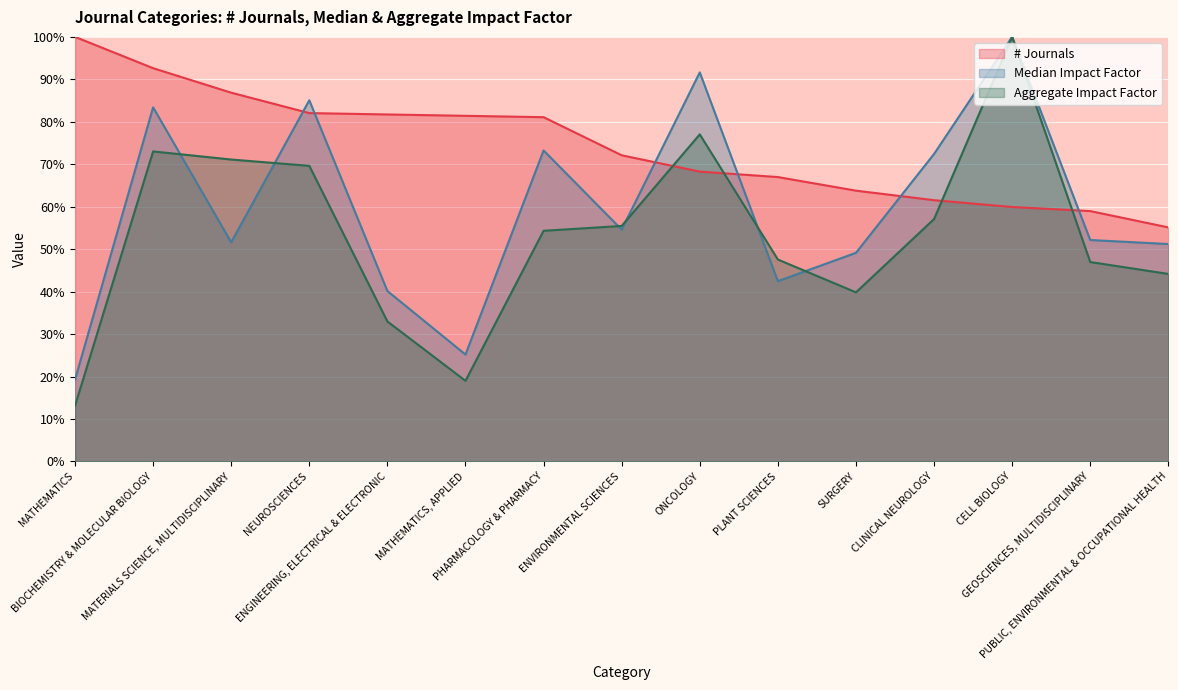

The value of Median Impact Factor at PLANT SCIENCES is 42.5. True or false?

True